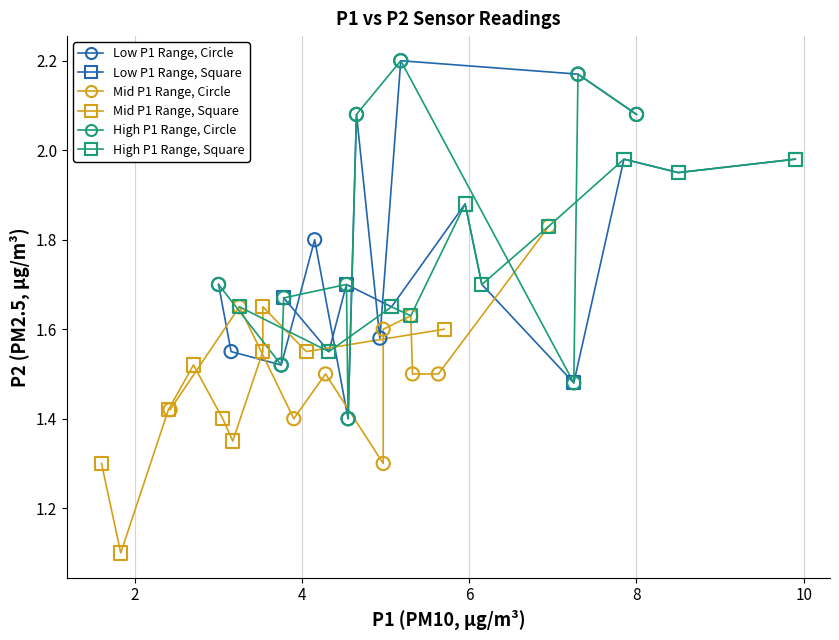

Which series contains the lowest Y value?

Mid P1 Range, Square